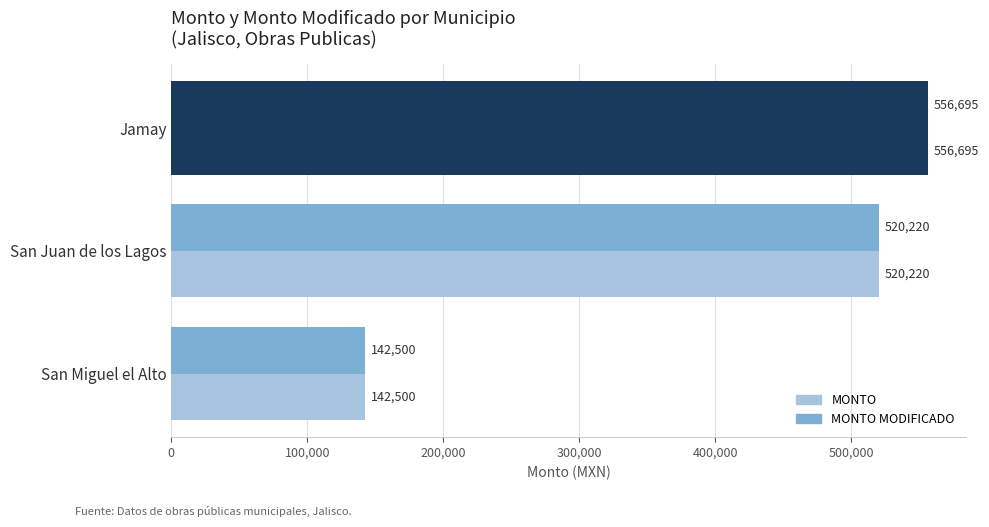

What is the highest value of the MONTO MODIFICADO series?

556695.1